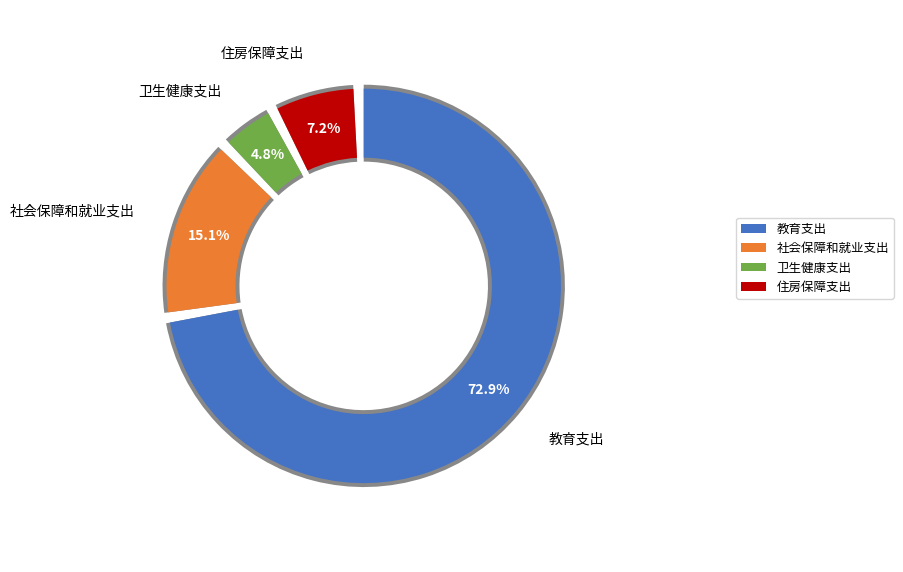

Is it true that 教育支出 is 73% of the pie?

True